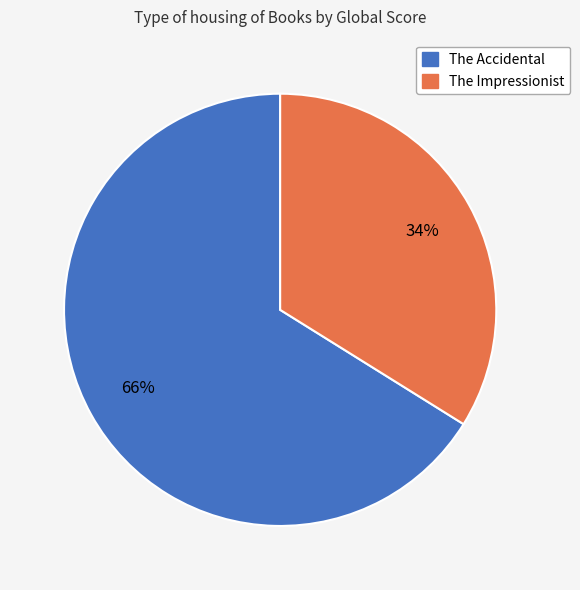

To the nearest percent, what percentage of the pie is The Accidental?

66%